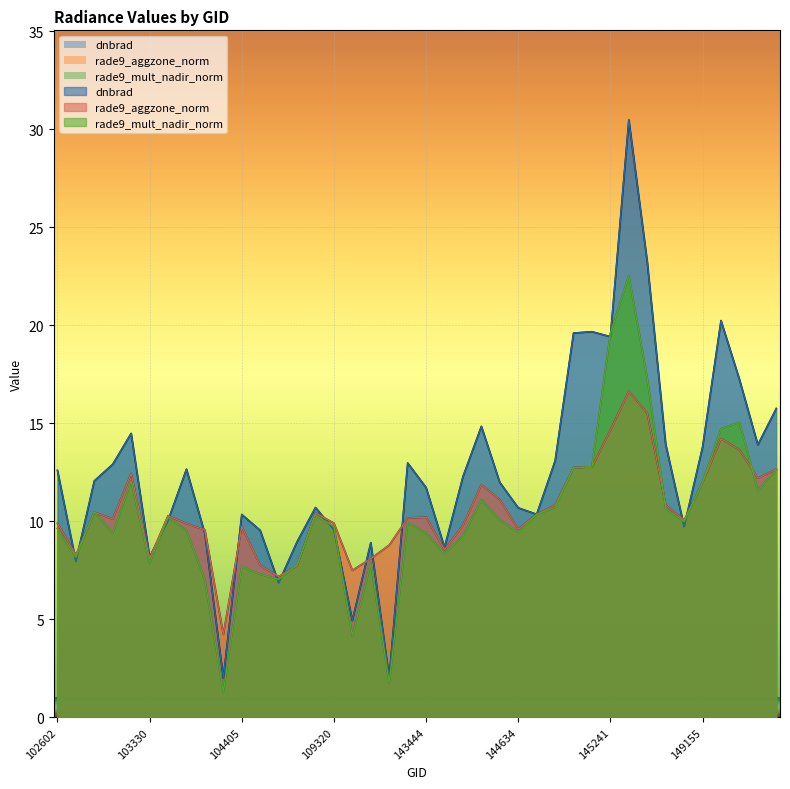

How many intersections are there between rade9_mult_nadir_norm and rade9_aggzone_norm?

7